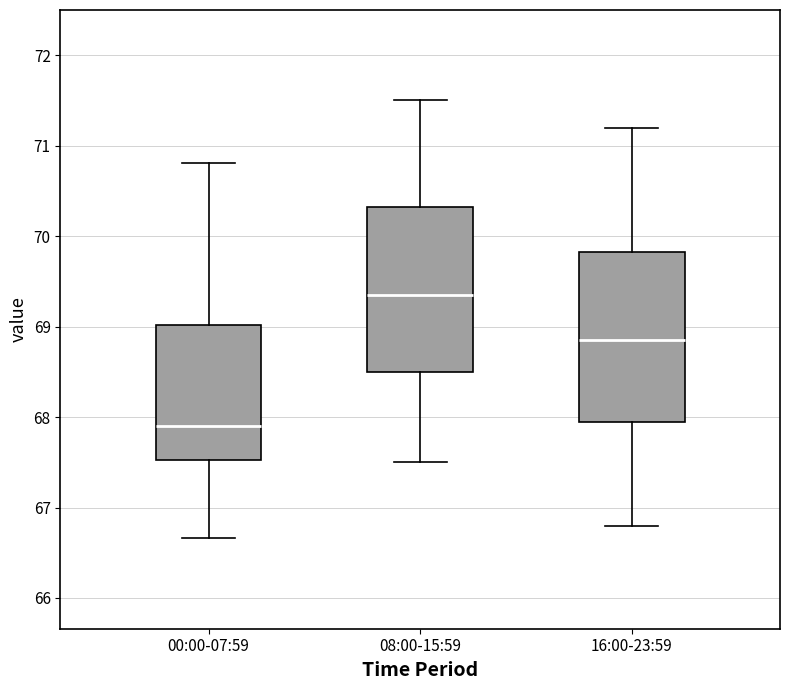

Where does the lower whisker of the box for 08:00-15:59 end on the y-axis? The values are not printed on the chart, so give them approximately, as read against the axis.

67.5